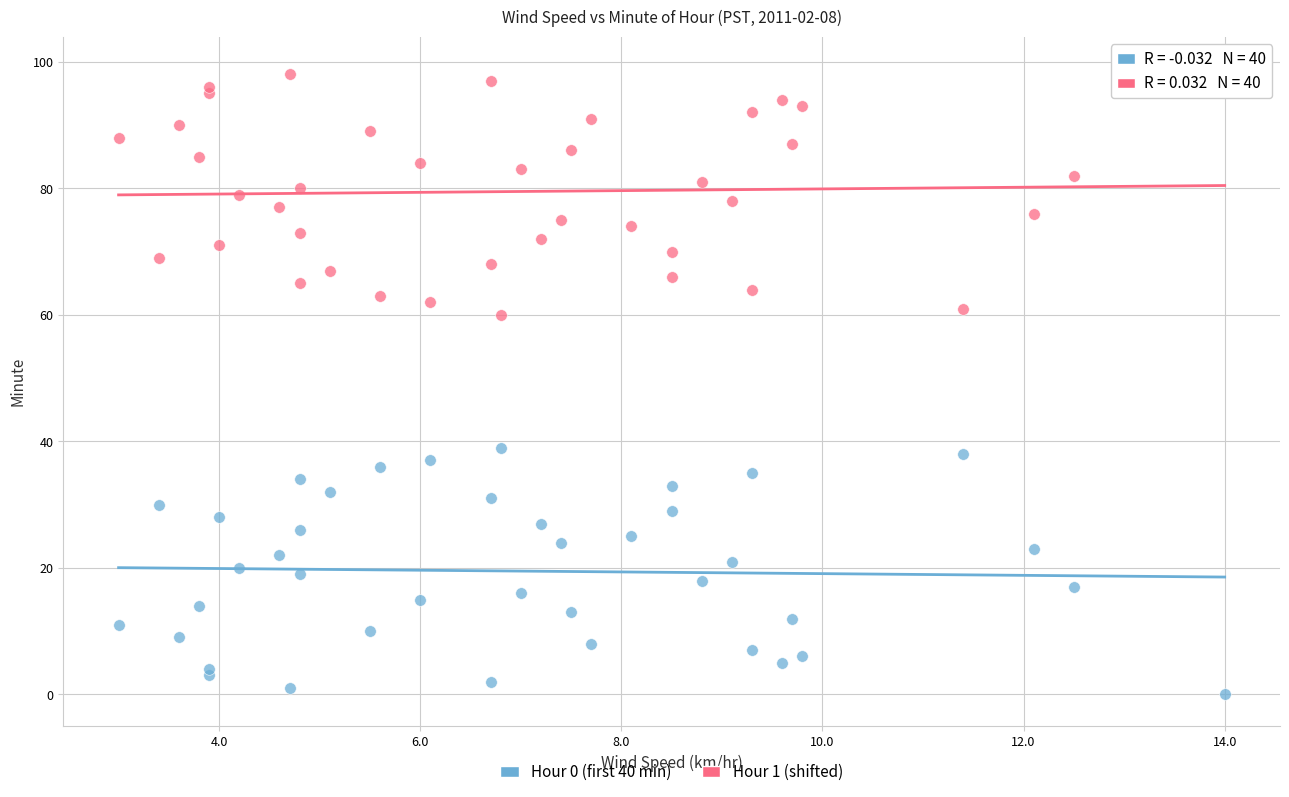

Which series reaches the maximum Y coordinate?

Hour 1 (shifted)